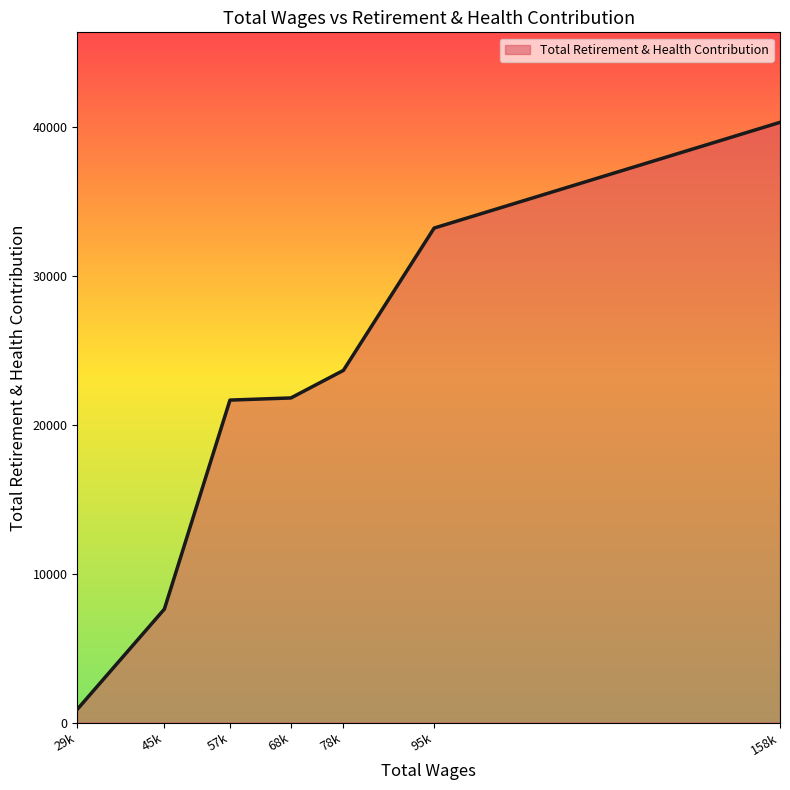

What is the difference between the second highest and minimum values?

32318